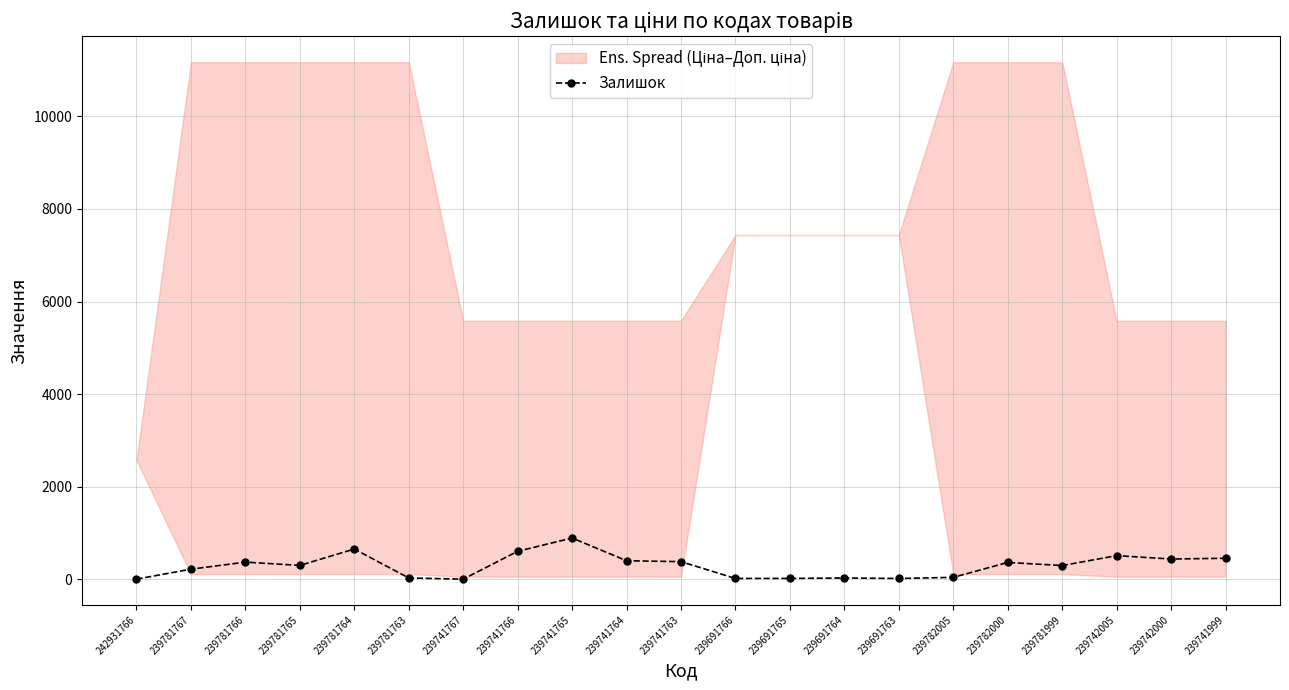

What is the change in value from 239691764 to 239742000?

+410